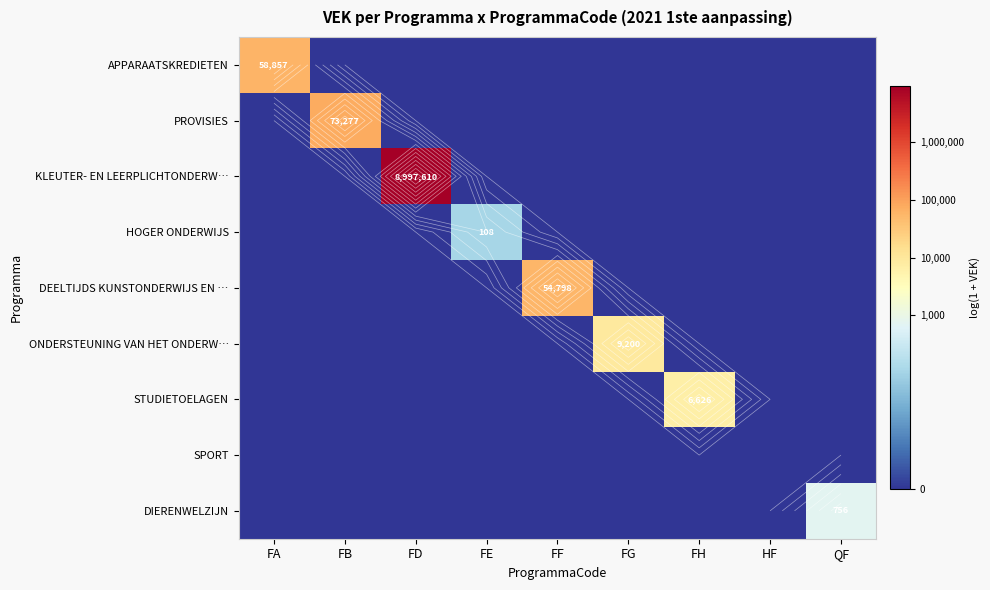

At how many categories does at least one series exceed 0?

8